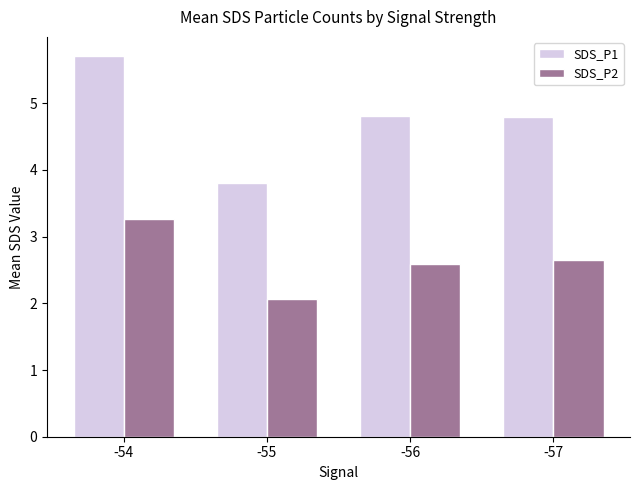

At how many categories does at least one series exceed 3?

4